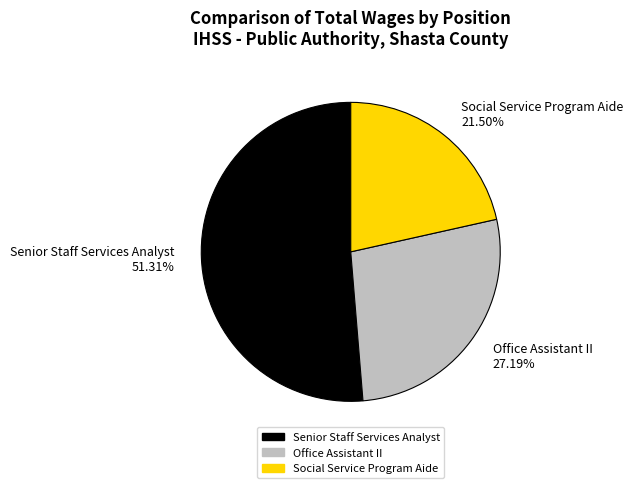

What is the largest slice in the pie chart?

Senior Staff Services Analyst